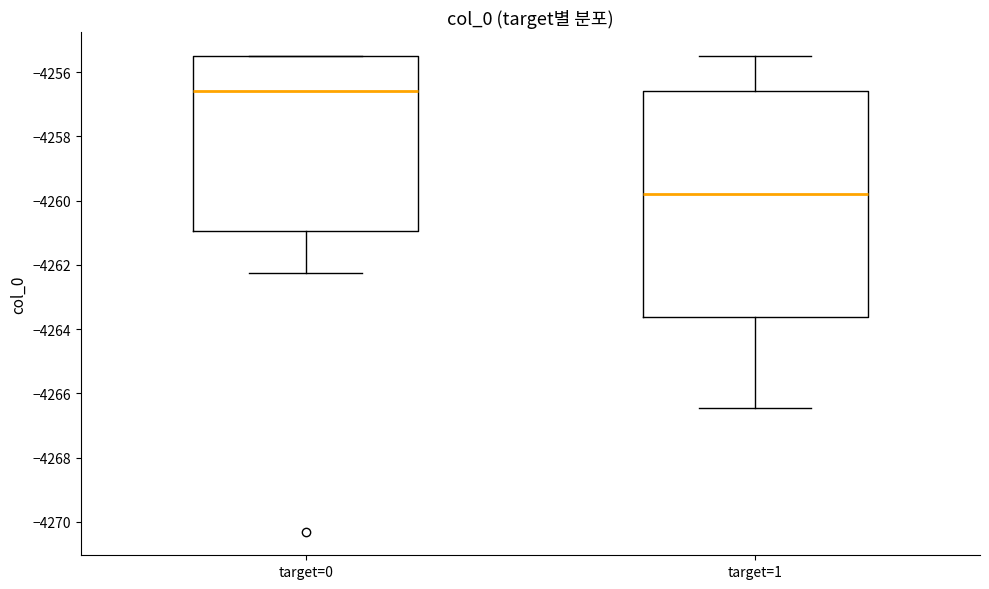

Which box is the tallest, from its lower edge to its upper edge?

target=1